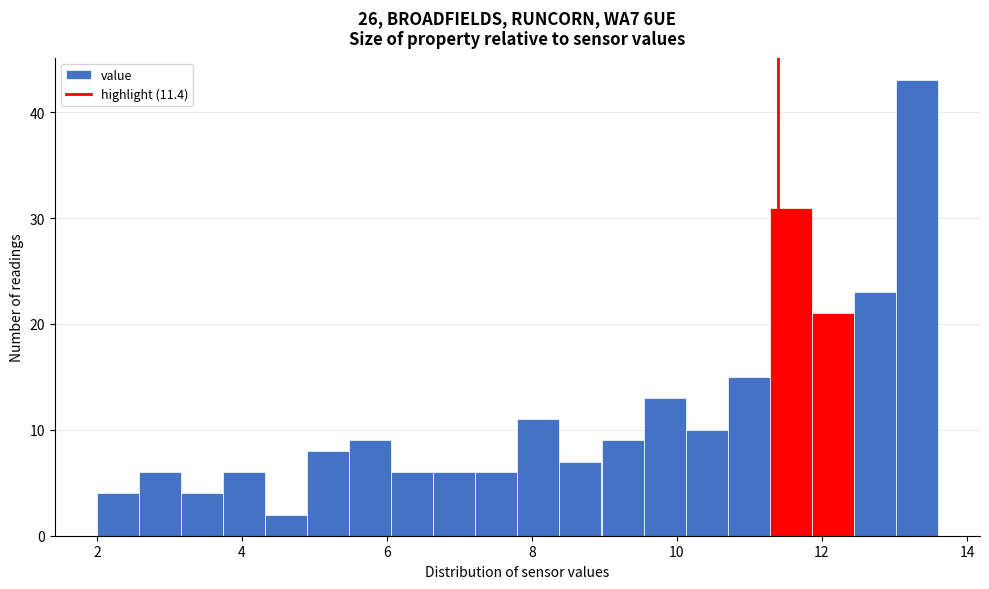

Read against the x-axis, roughly where is the centre of the tallest bar?

13.4